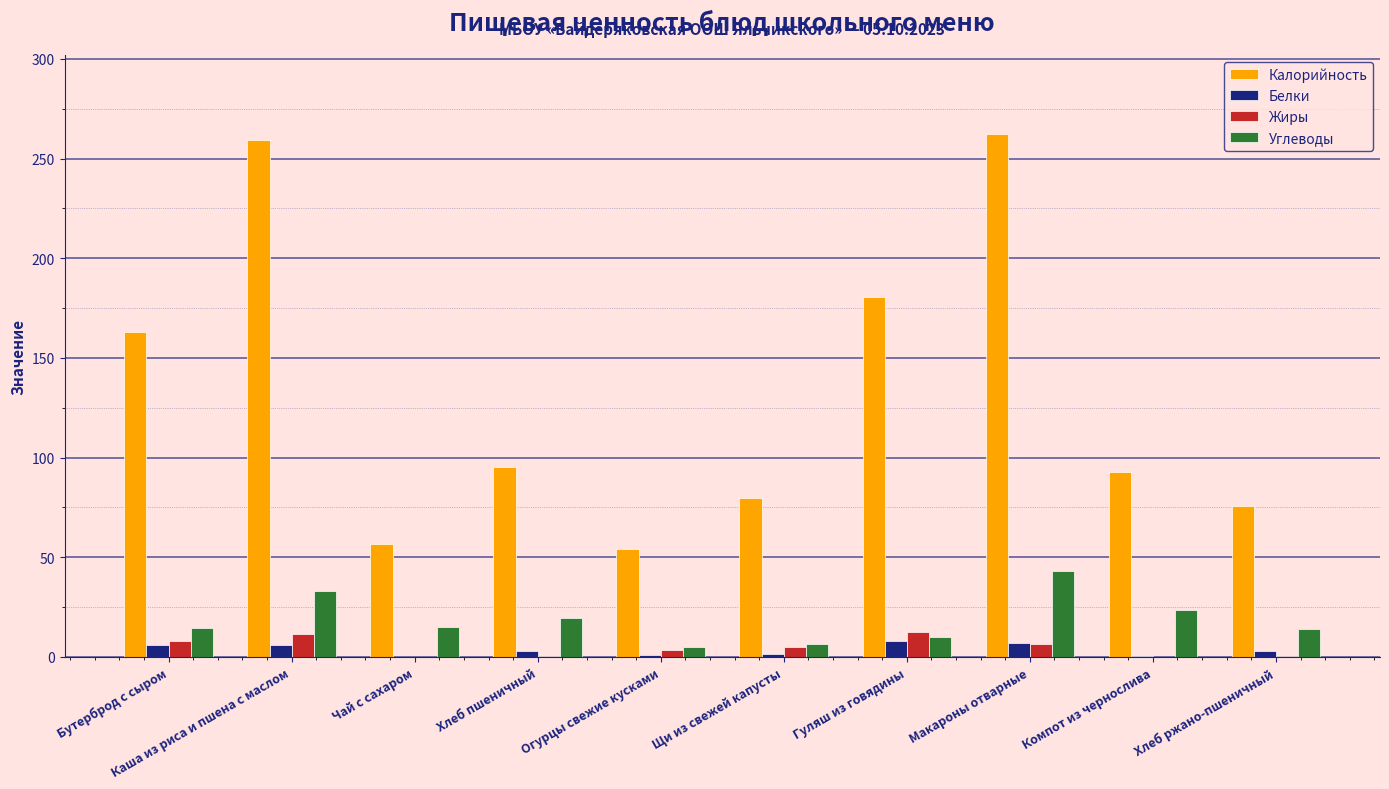

Which series has the largest total across all categories?

Калорийность